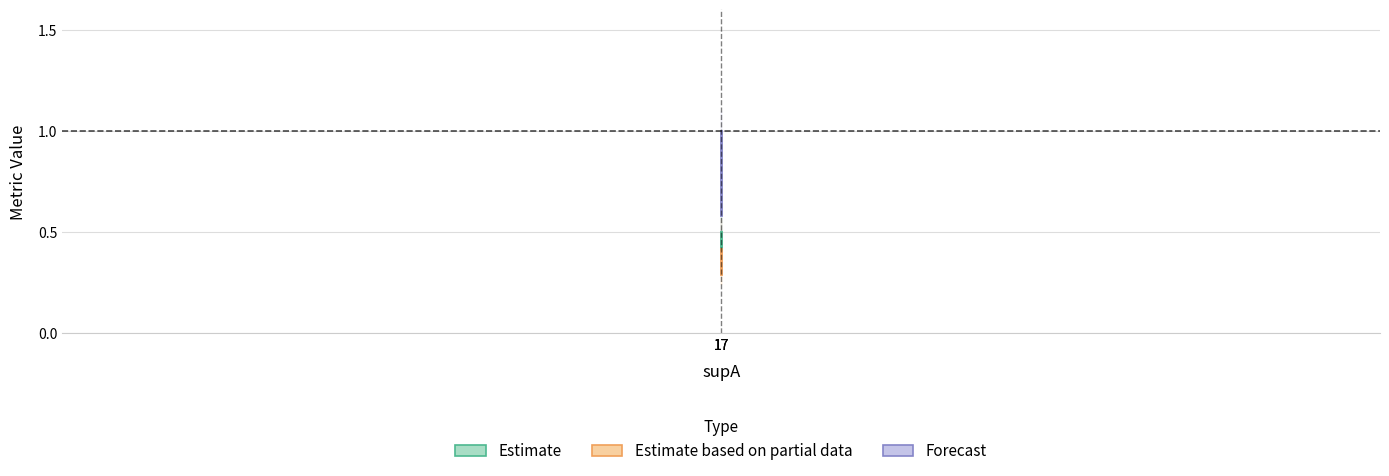

Rank the series by their maximum value, from lowest to highest.

Estimate based on partial data, Estimate, Forecast